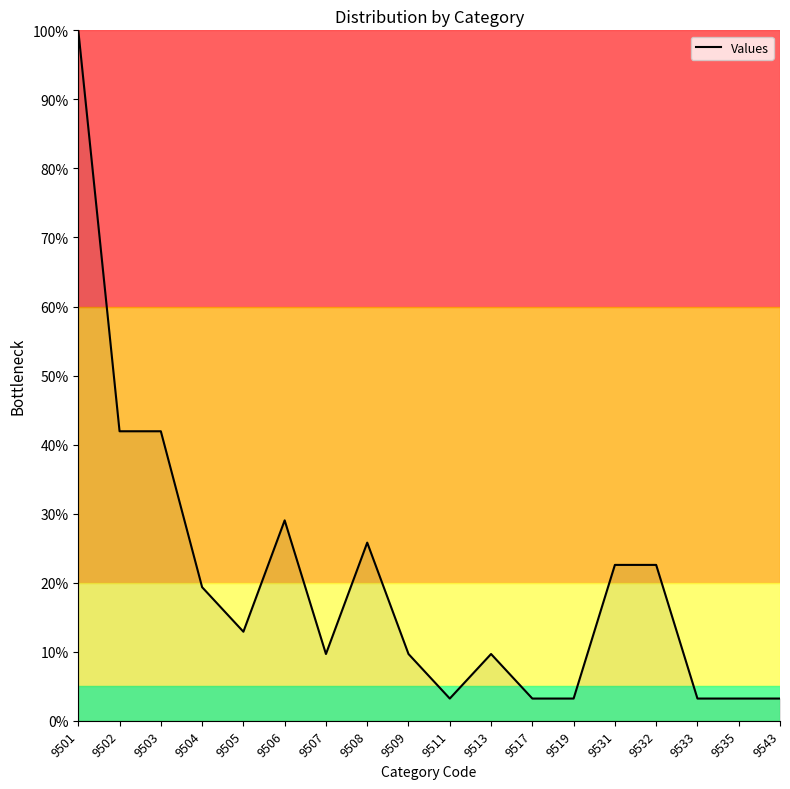

What value does the data have at 9533?

3.2